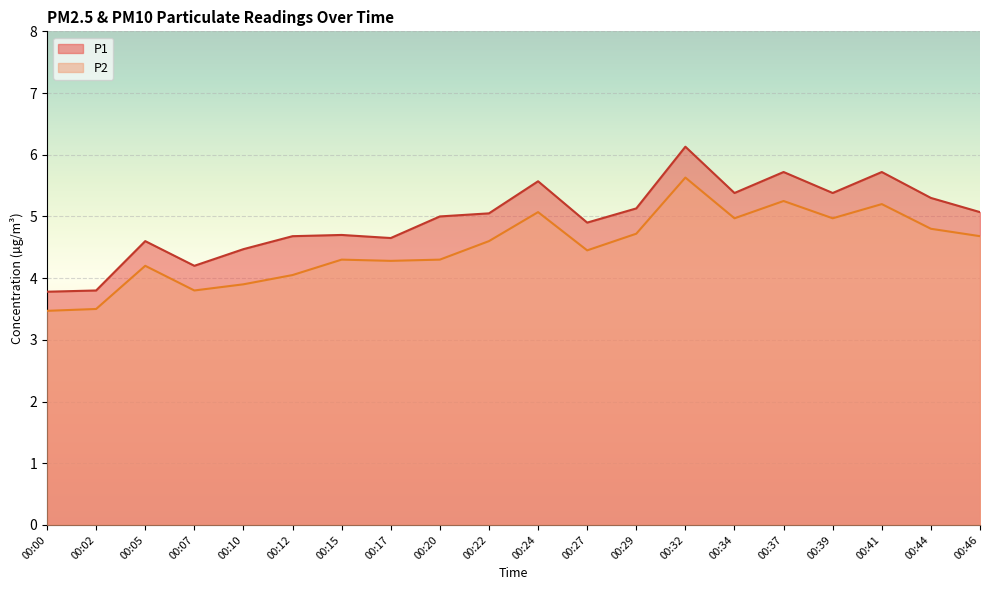

How many lines are shown in the chart?

2